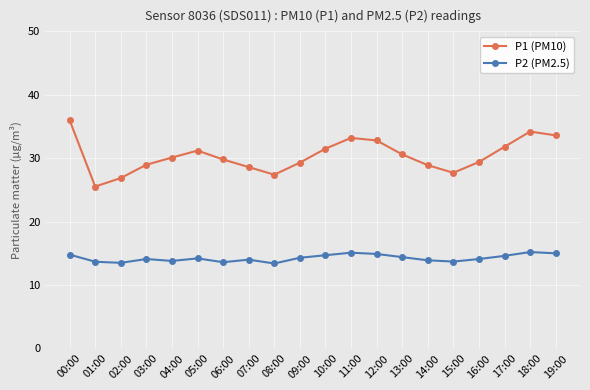

What is the maximum value shown in the chart?

36.0